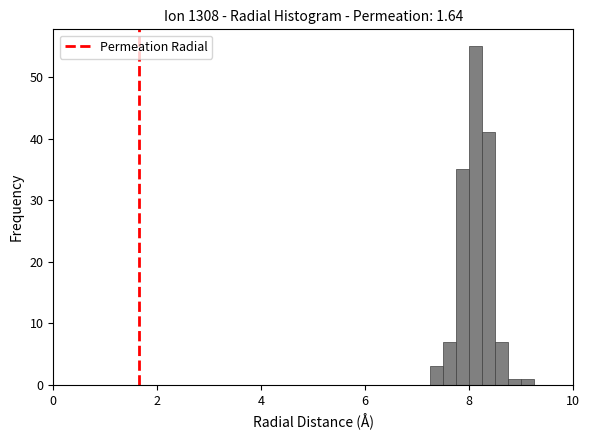

Read against the x-axis, roughly where is the centre of the tallest bar?

8.2